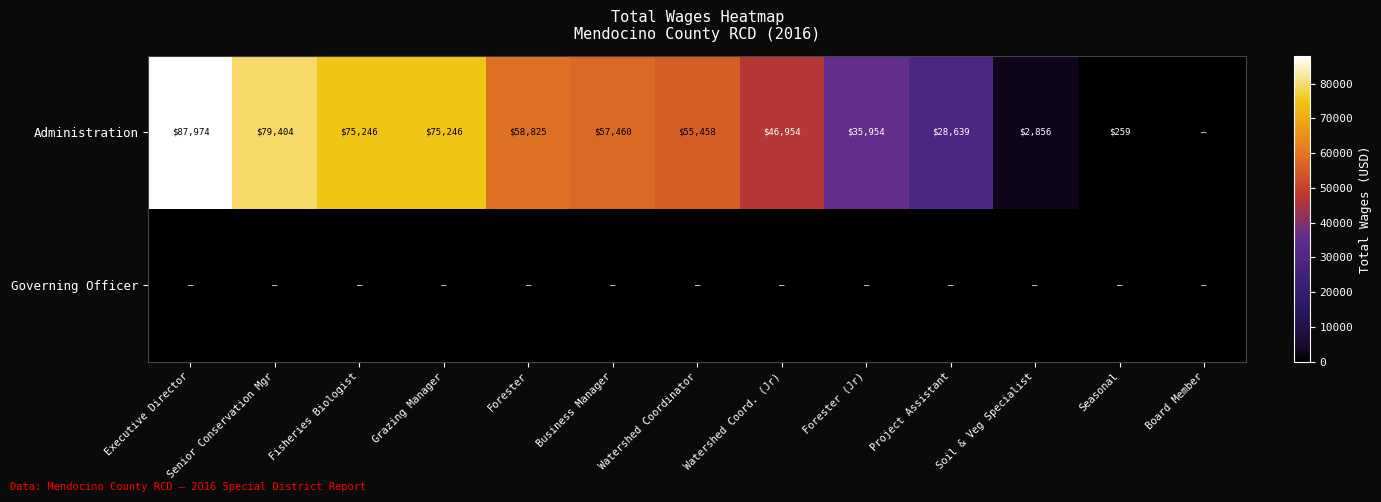

Is it true that Administration equals 7100 at Project Assistant?

False